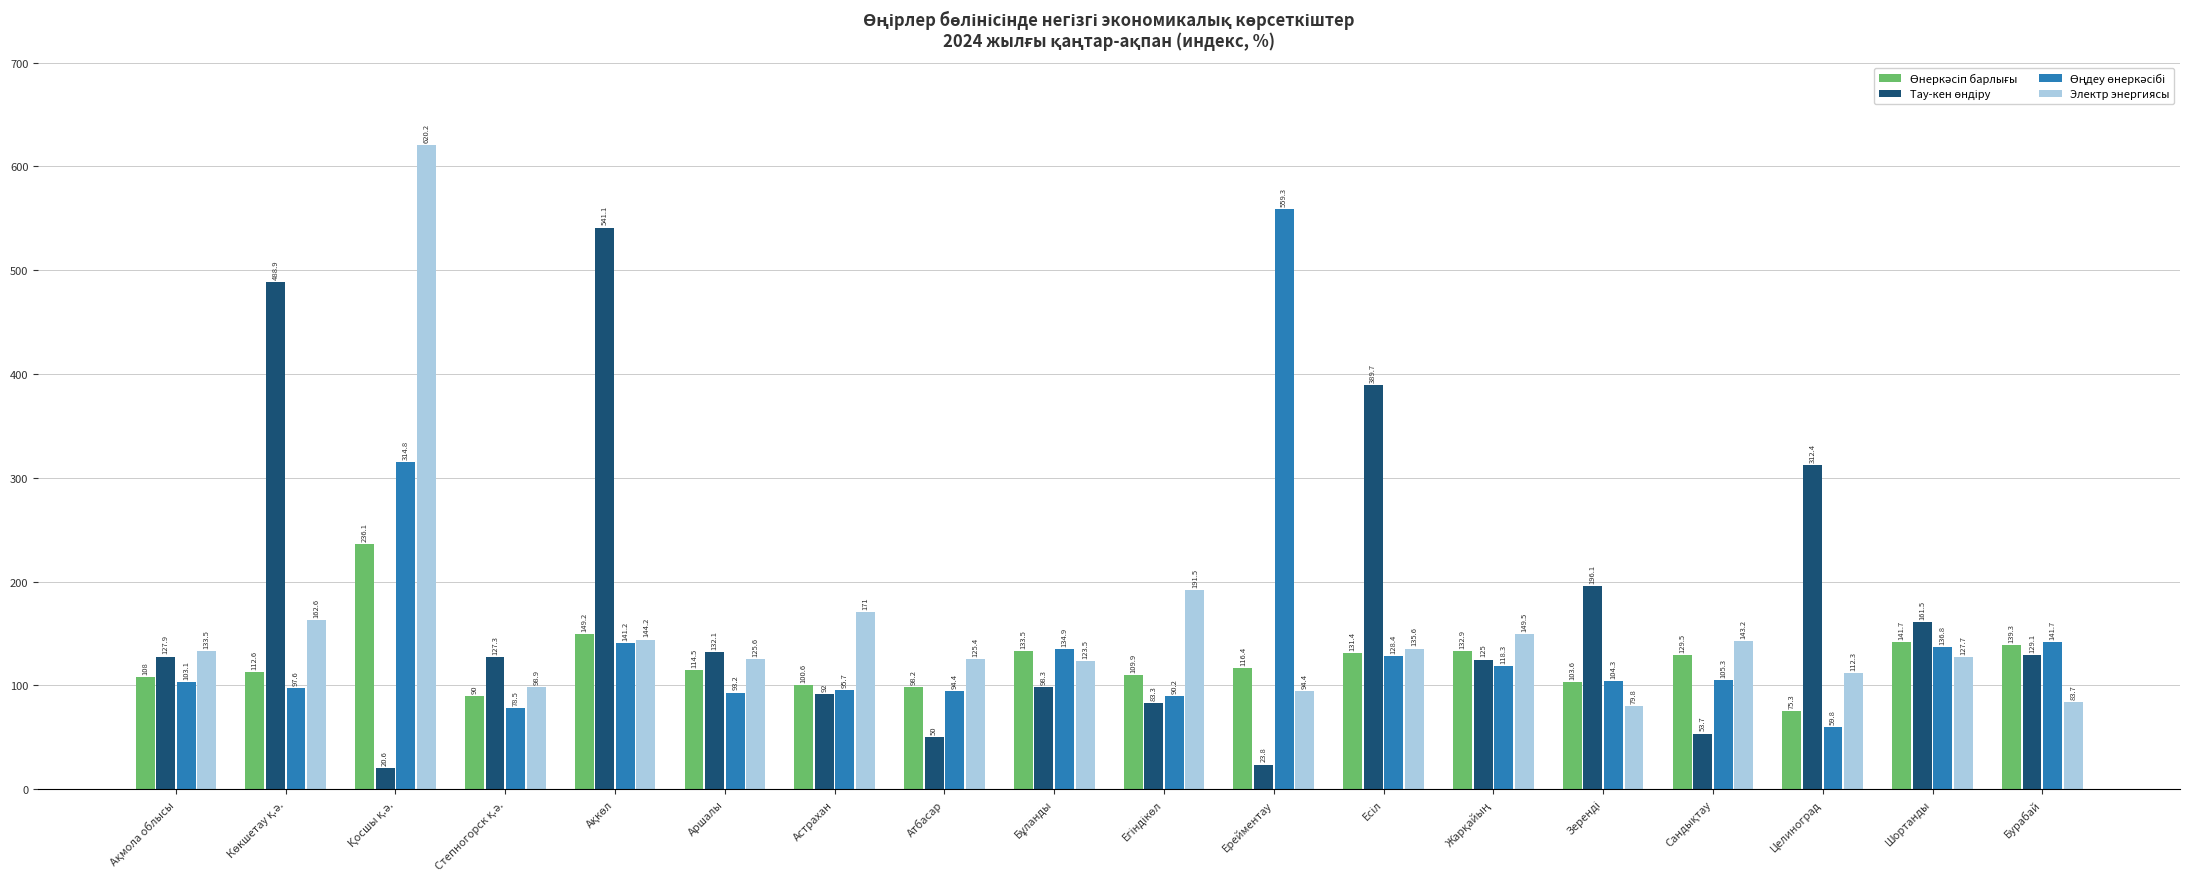

What is the difference between the second highest and second lowest values in the Электр энергиясы series?

107.8